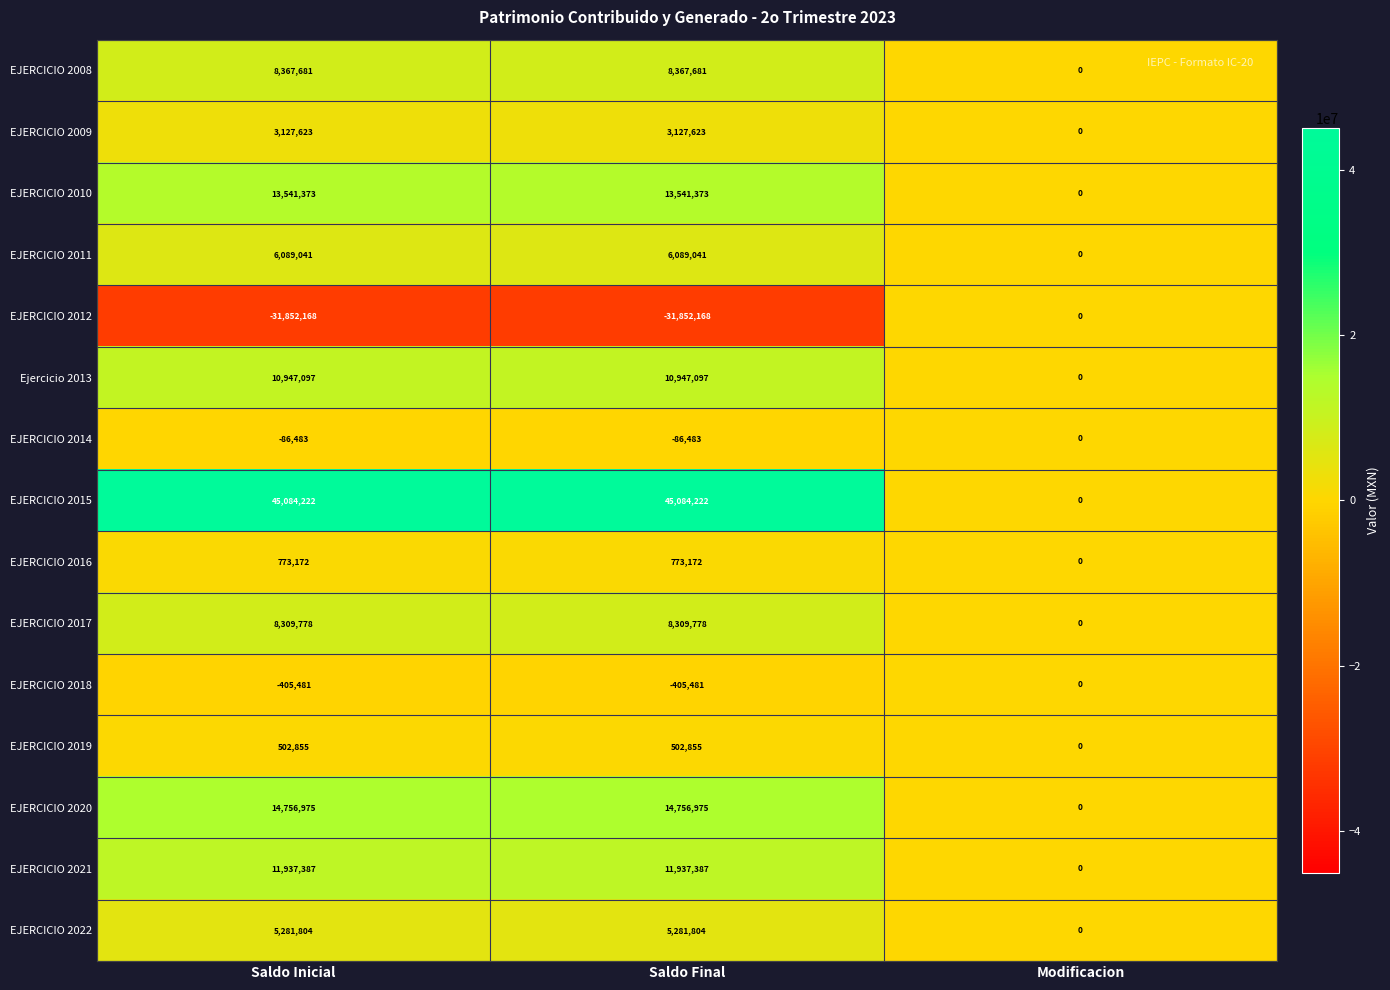

How many values in EJERCICIO 2017 are above zero?

2